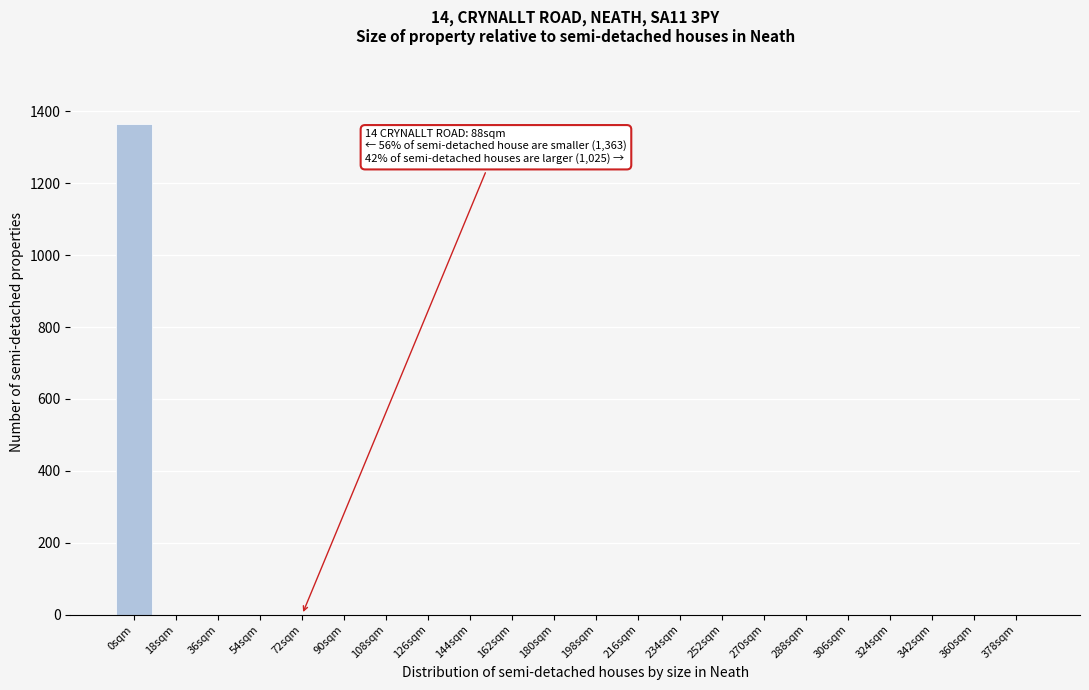

Reading left to right, list all the values displayed in this chart.

0sqm=1366	18sqm=0	36sqm=0	54sqm=0	72sqm=0	90sqm=0	108sqm=0	126sqm=0	144sqm=0	162sqm=0	180sqm=0	198sqm=0	216sqm=0	234sqm=0	252sqm=0	270sqm=0	288sqm=0	306sqm=0	324sqm=0	342sqm=0	360sqm=0	378sqm=0